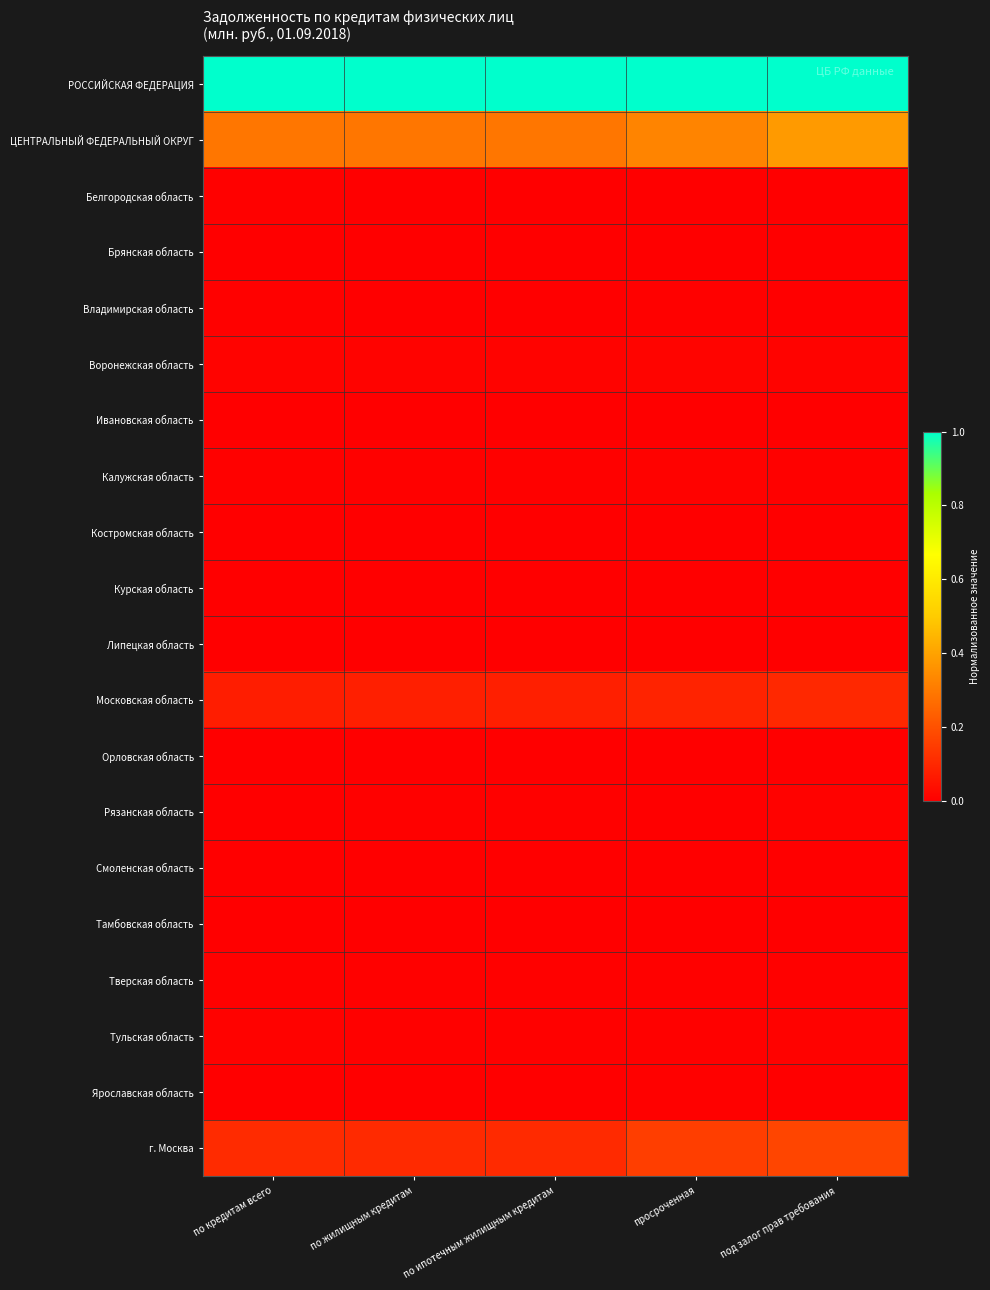

What is the spread (max minus min) of values at по кредитам всего?

1.0